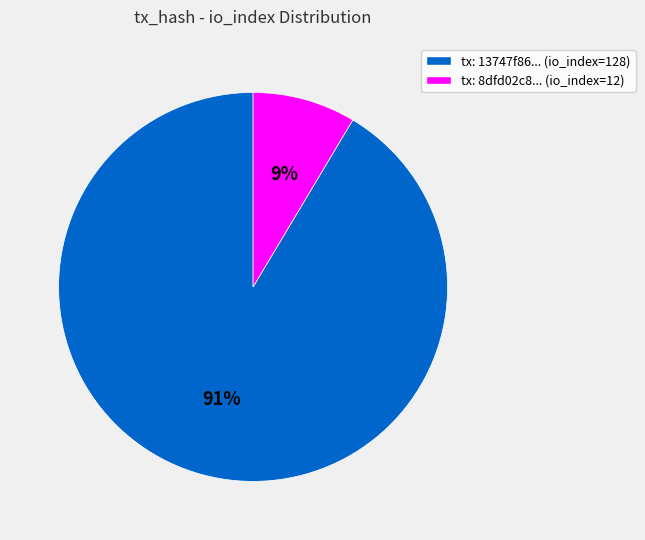

Do tx: 8dfd02c8... (io_index=12) and tx: 13747f86... (io_index=128) together represent more than half of the pie?

Yes